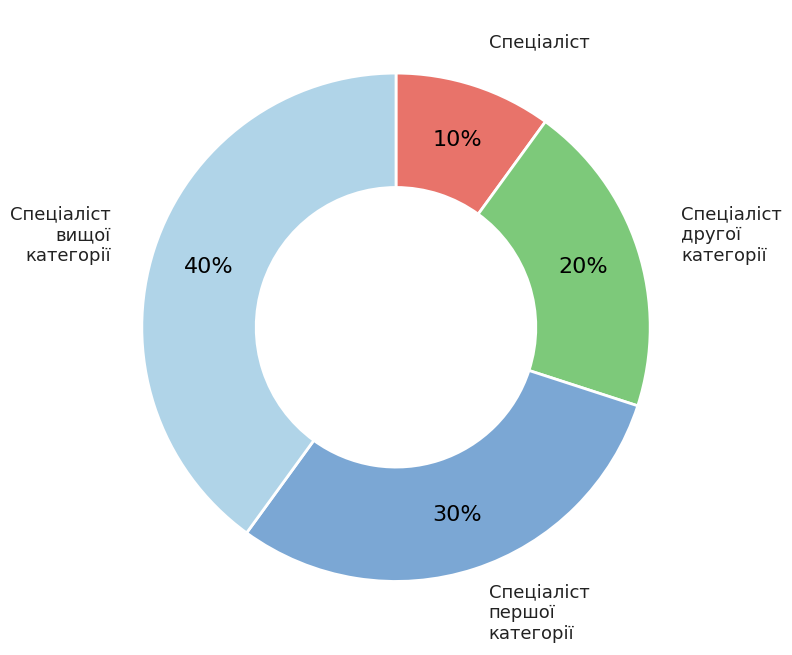

Does Спеціаліст represent more than half of the total?

No